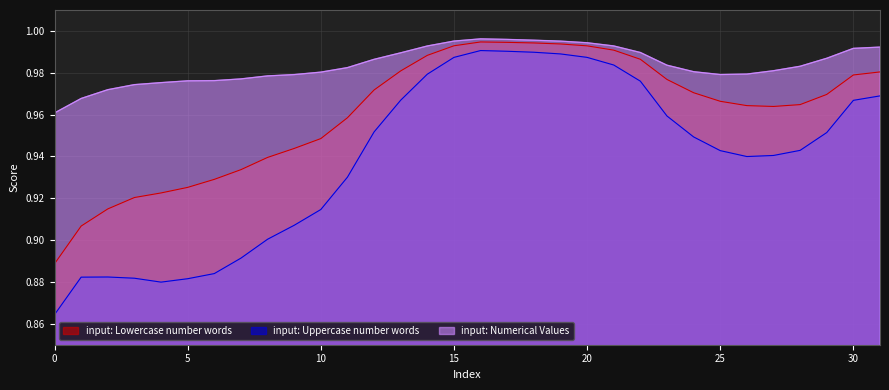

True or false: input: Numerical Values has a value of 1.3 at 20.

False